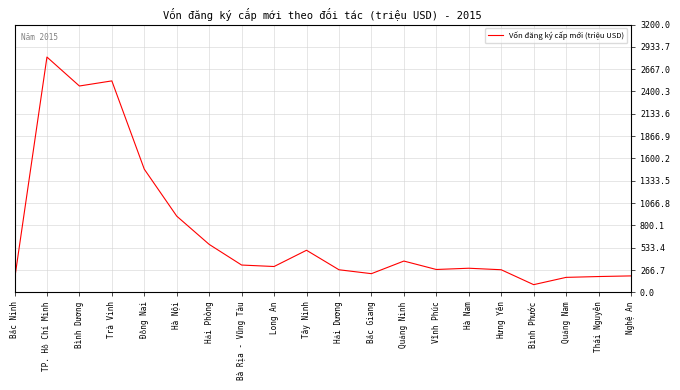

What is the sum of the values at Tây Ninh and Thái Nguyên?

691.8